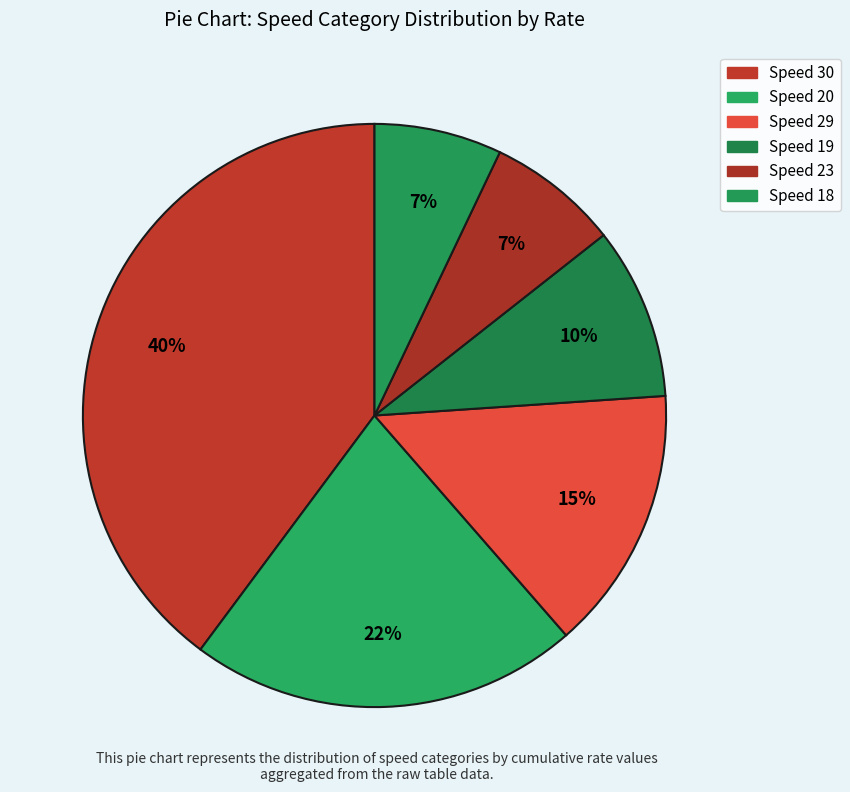

Count the number of slices in the pie.

6